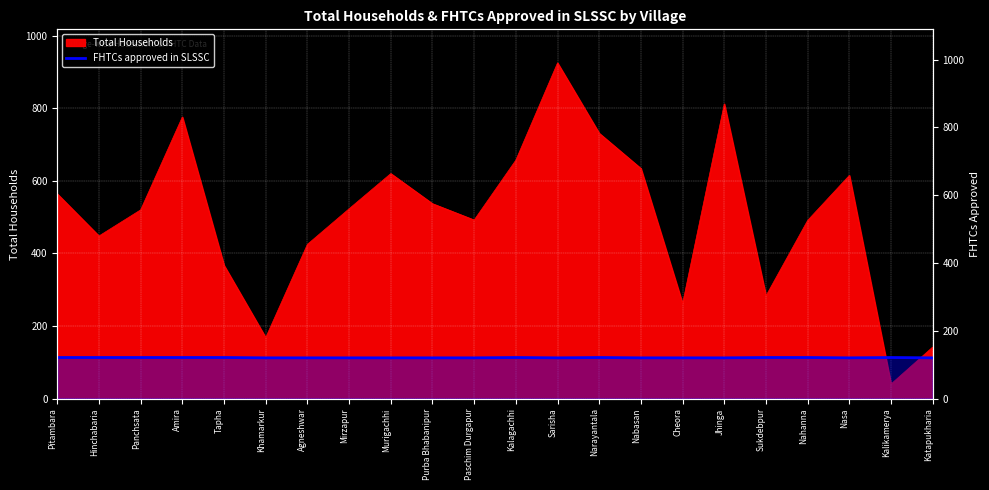

At which label is the value closest to 120?

Khamarkur